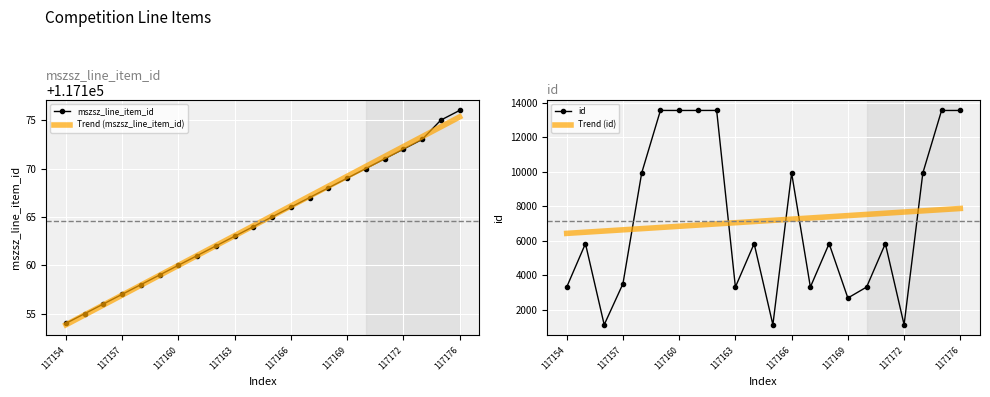

What is the minimum value for Trend (mszsz_line_item_id)?

117153.9